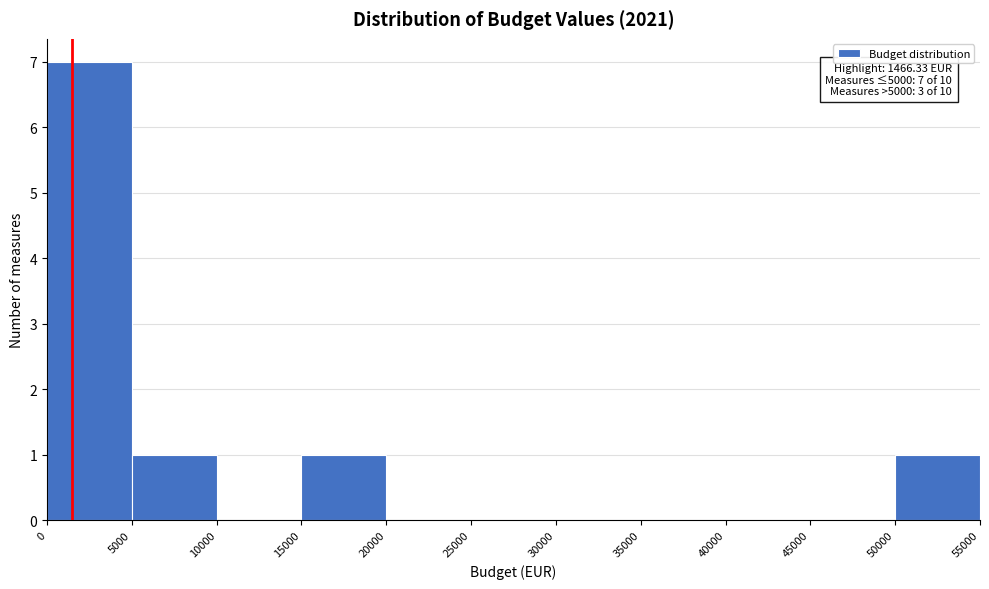

Over which range of the x-axis is the bar tallest?

0 to 5000